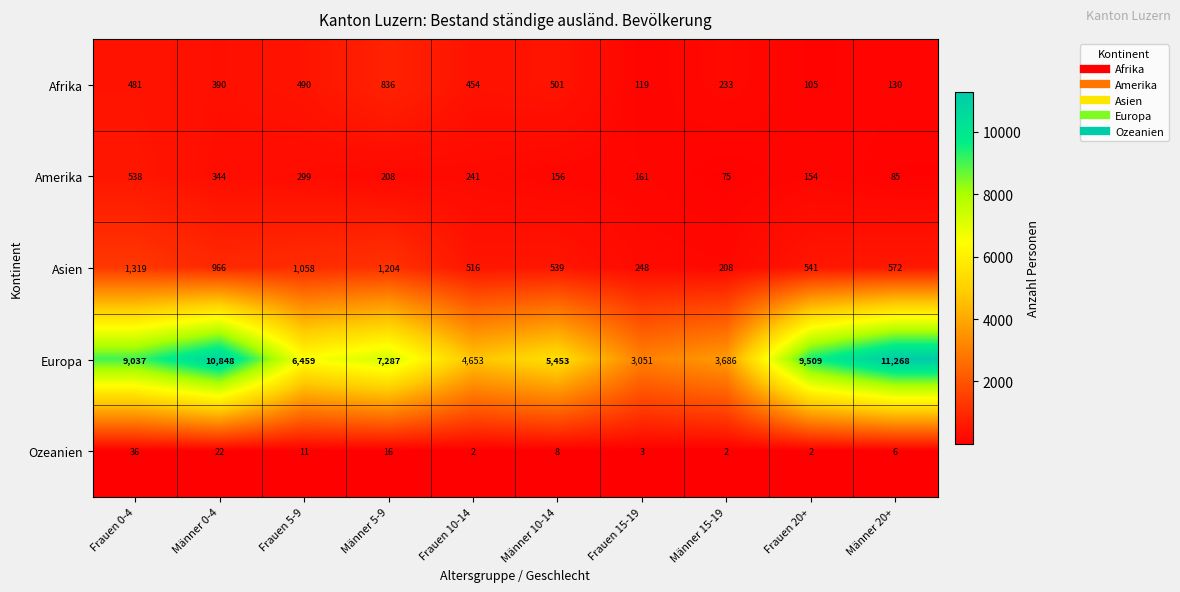

What is the sum of the Afrika values at Männer 20+ and Männer 0-4?

520